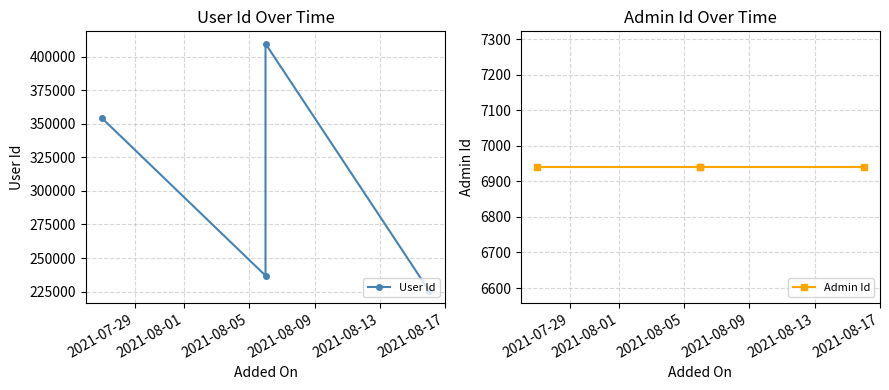

What is the value of the Admin Id point at the 4th from the left?

6940